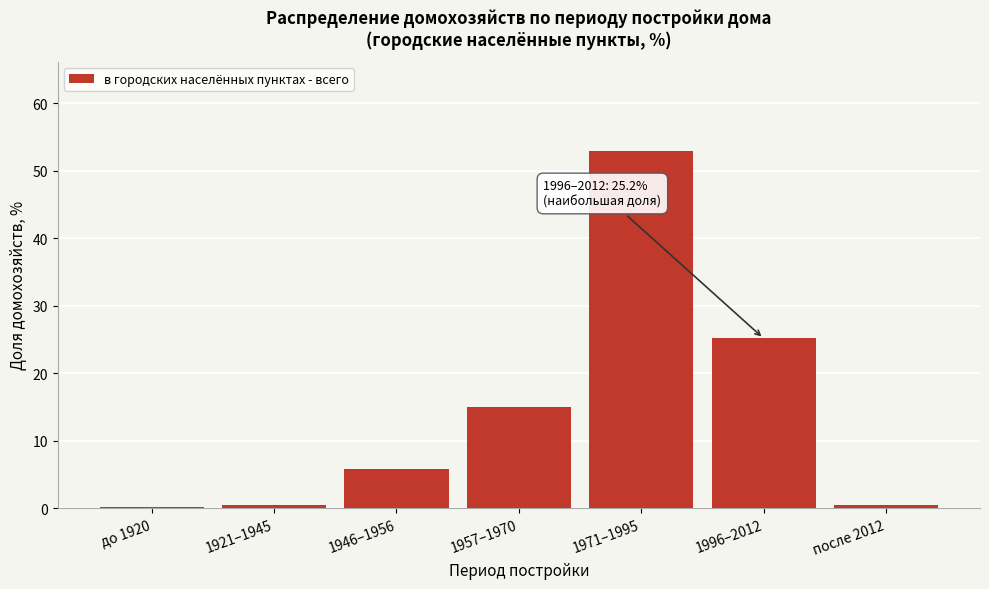

Reading left to right, list all the values displayed in this chart.

до 1920=0.2	1921–1945=0.5	1946–1956=5.8	1957–1970=14.9	1971–1995=53.0	1996–2012=25.2	после 2012=0.5